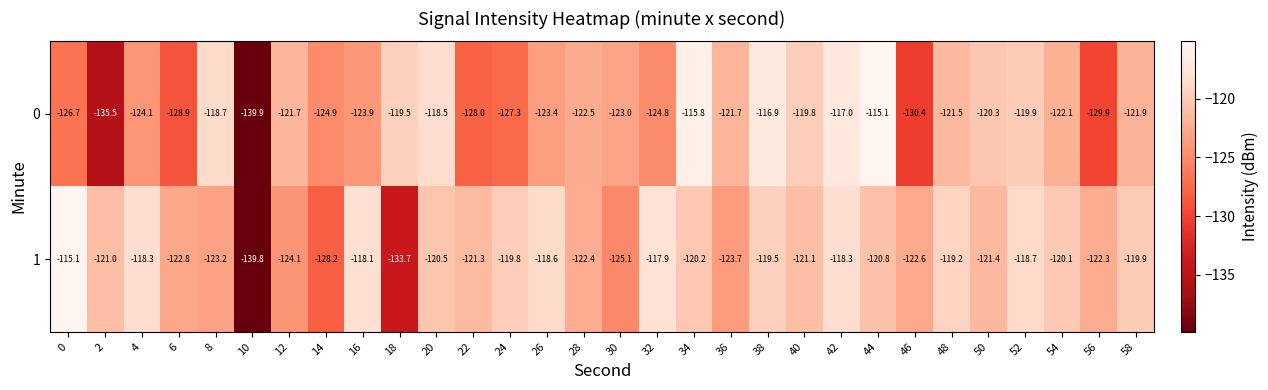

At how many categories does at least one series exceed -125?

29